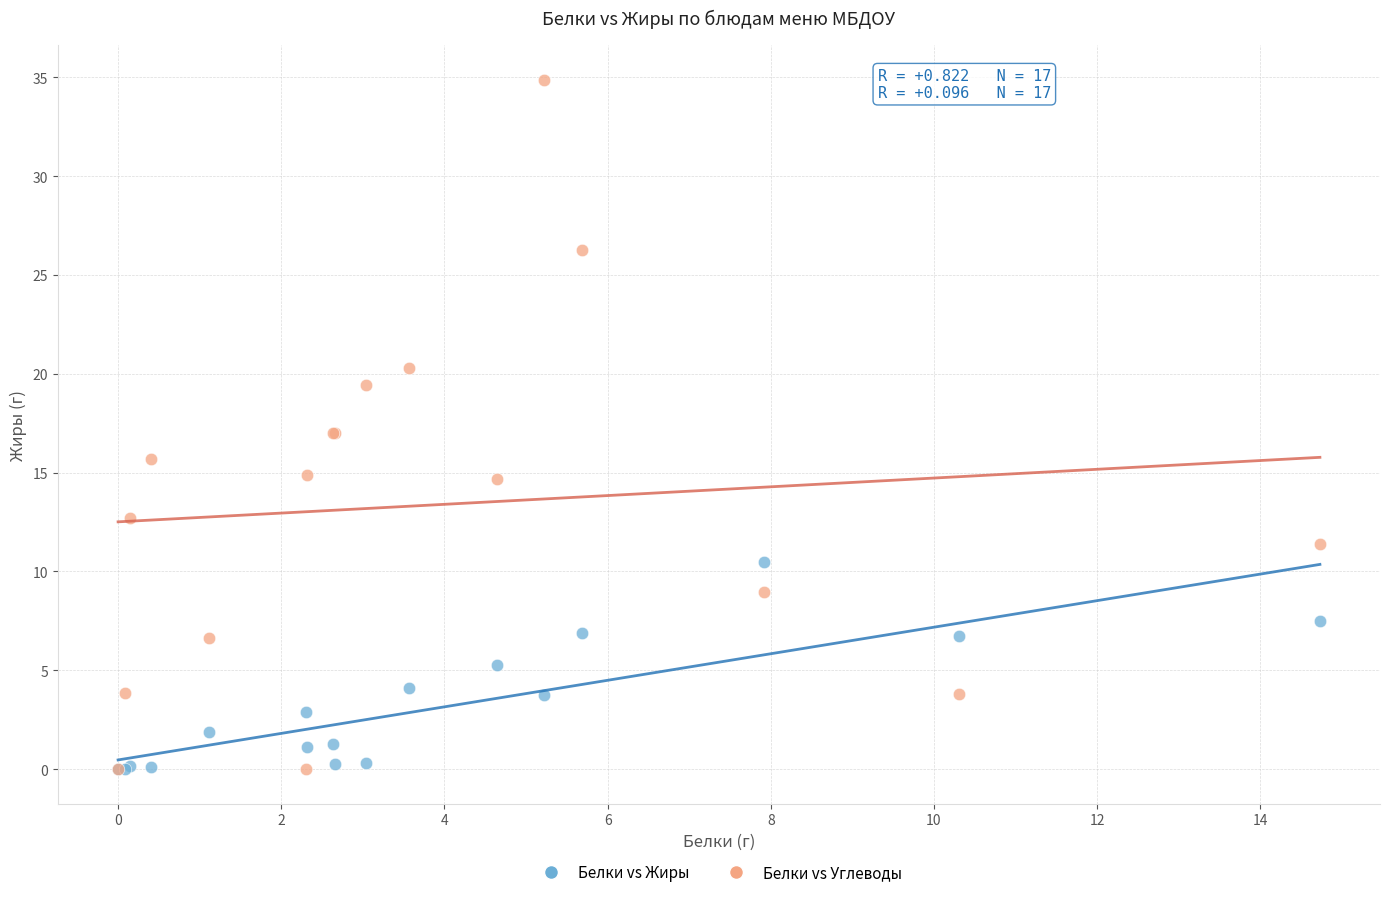

What are all the series names shown in the legend?

Белки vs Жиры, Белки vs Углеводы